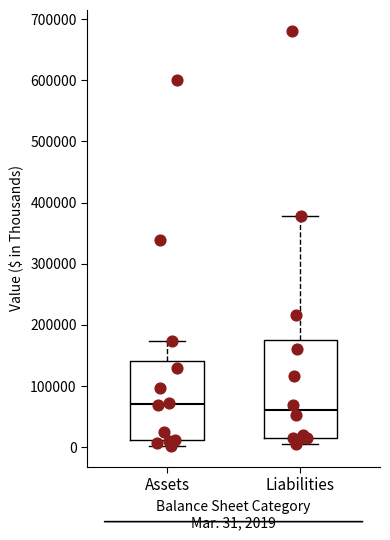

Reading left to right, transcribe this box plot: for each box, give where its median line is, the range the box spans, and where its two whiskers end, as read against the y-axis. The values are not printed on the chart, so give them approximately, as read against the axis.

Assets: median 70000, box 10000 to 140000, whiskers 0 to 170000
Liabilities: median 60000, box 20000 to 180000, whiskers 10000 to 380000